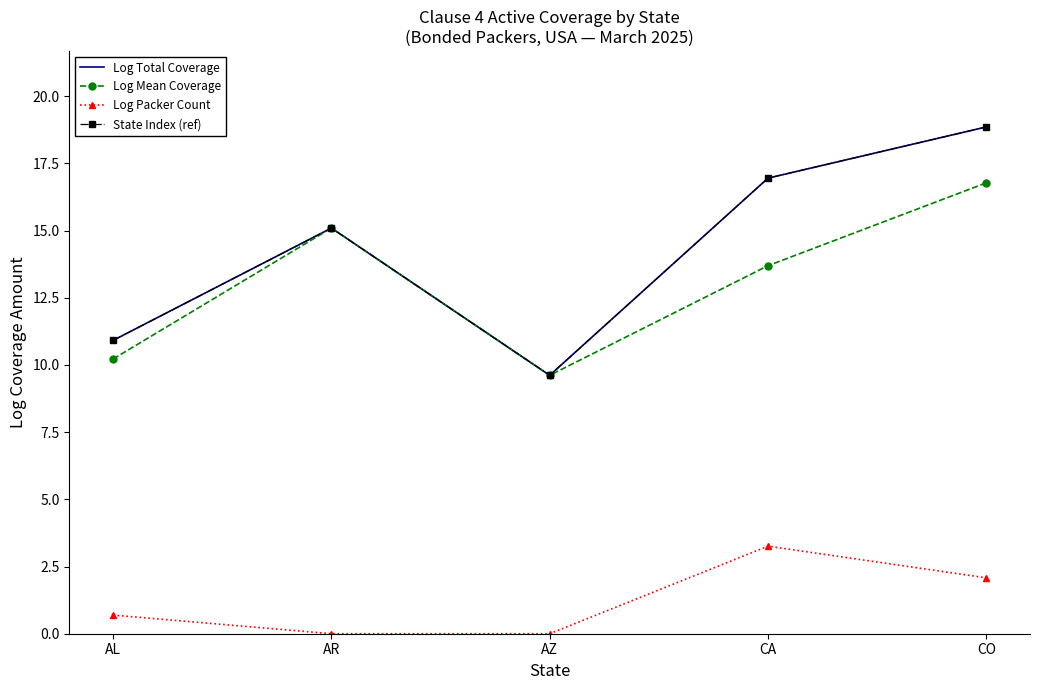

What is the label of the 5th point from the left?

CO